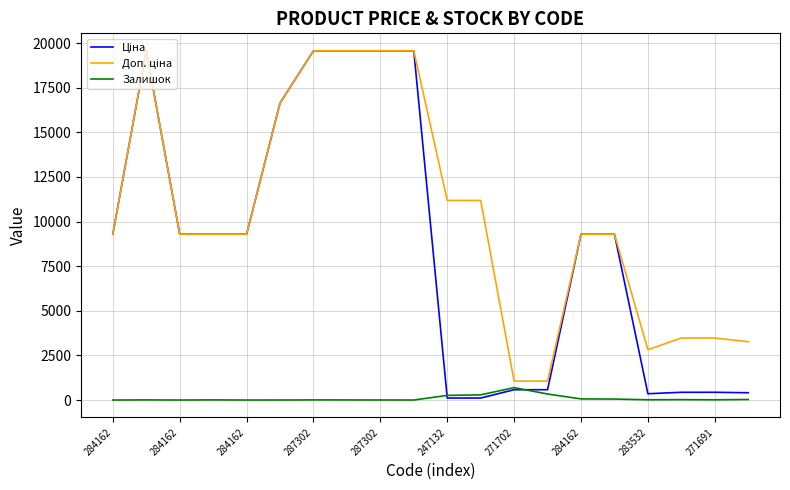

What is the maximum value shown in the chart?

19564.9